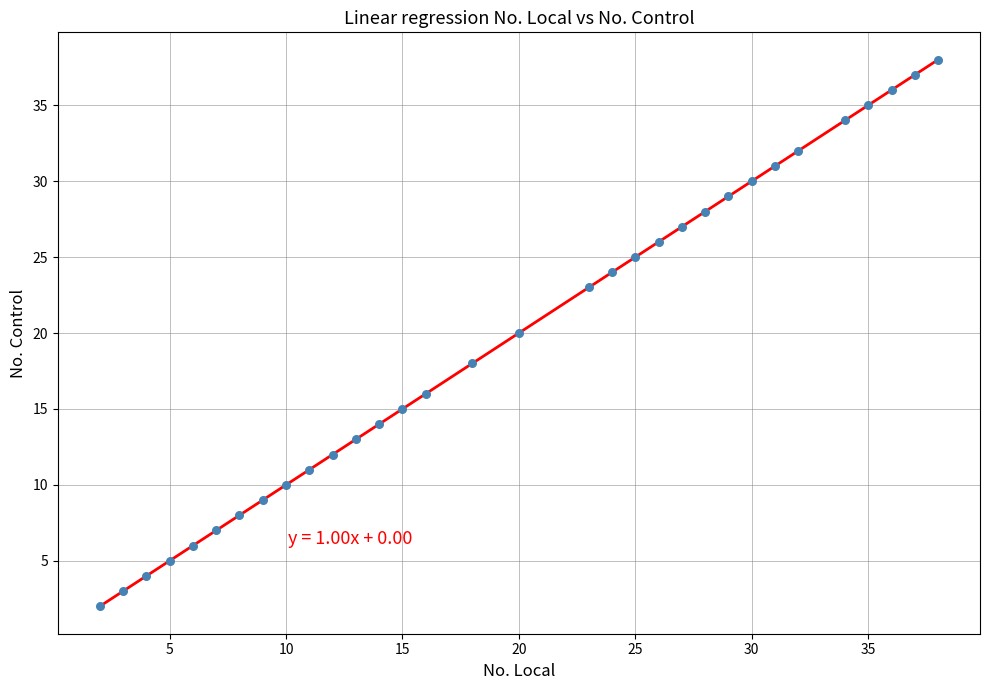

What is the range of Y values (max minus min)?

36